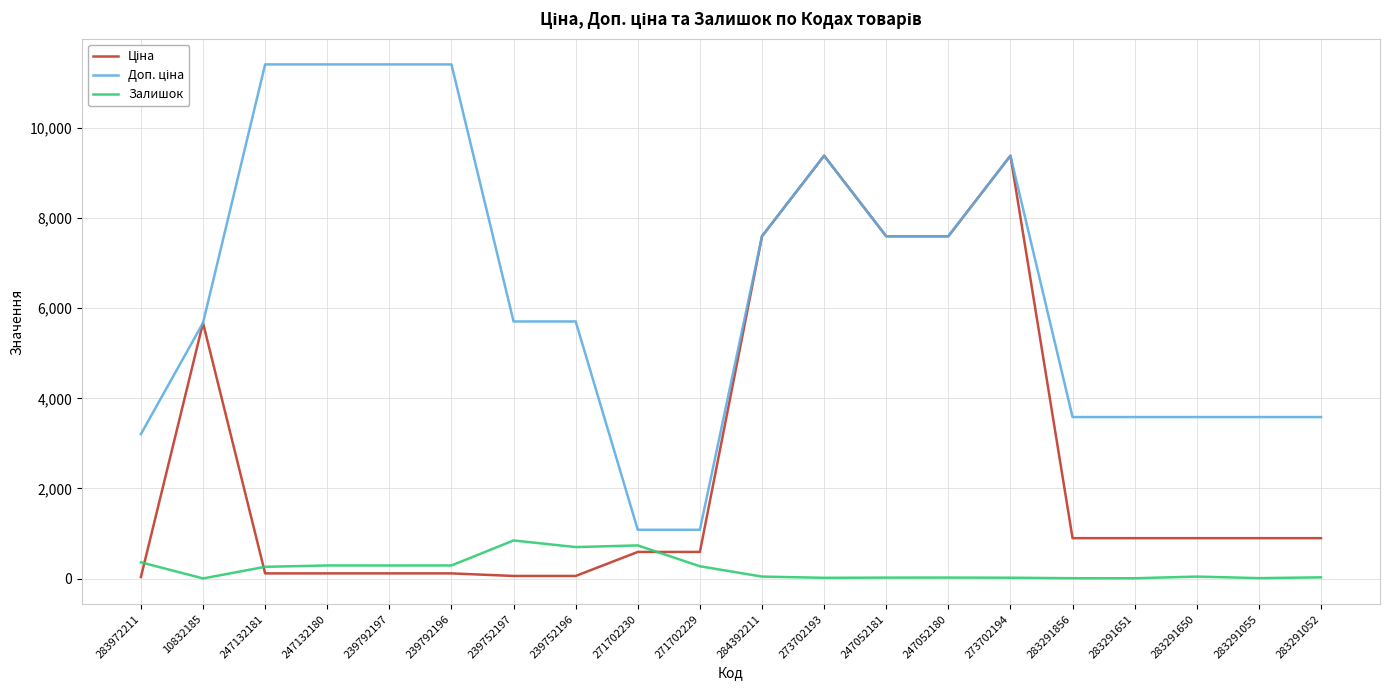

What is the difference between the highest and lowest values at 247052181?

7576.5